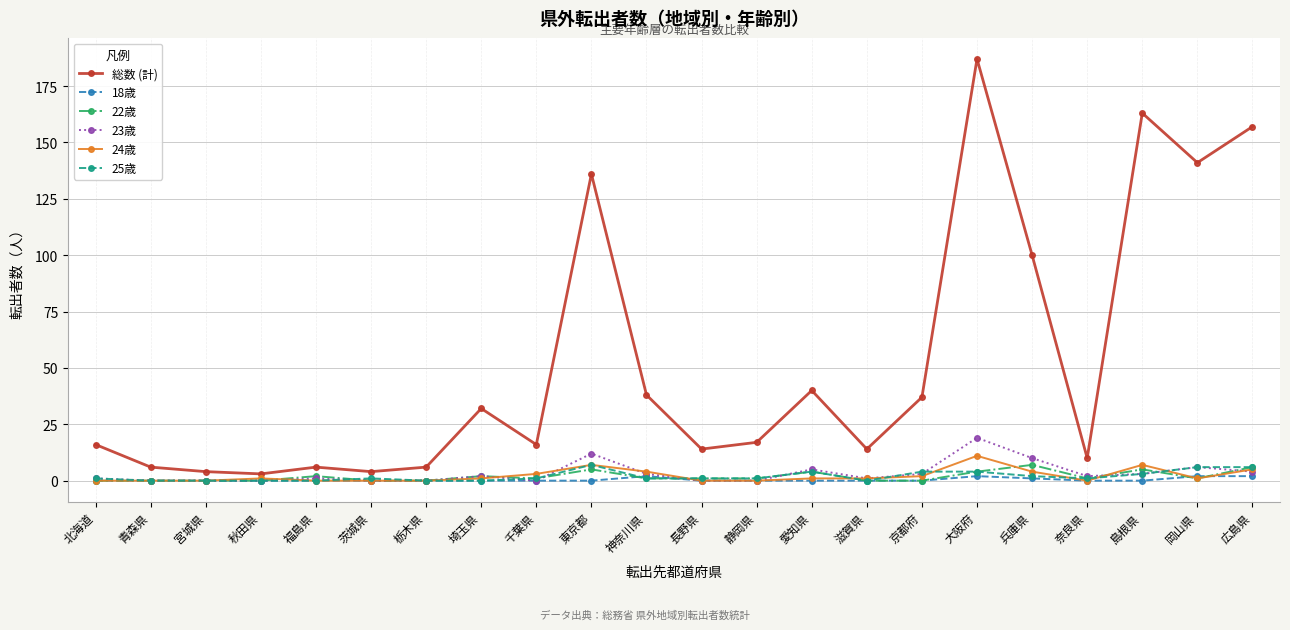

What is the total value across all series at 広島県?

180